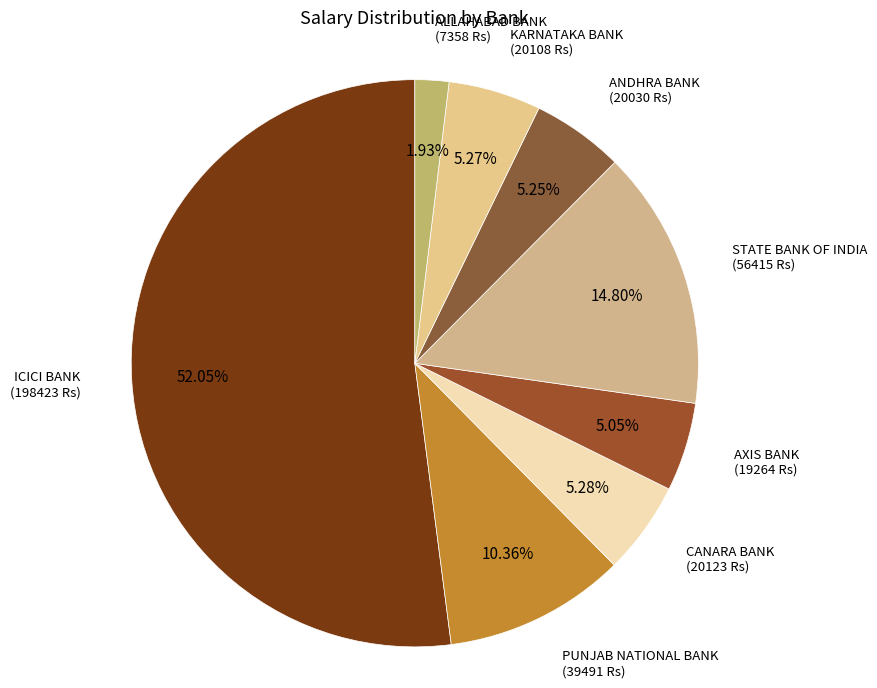

True or false: AXIS BANK accounts for 1% of the total.

False